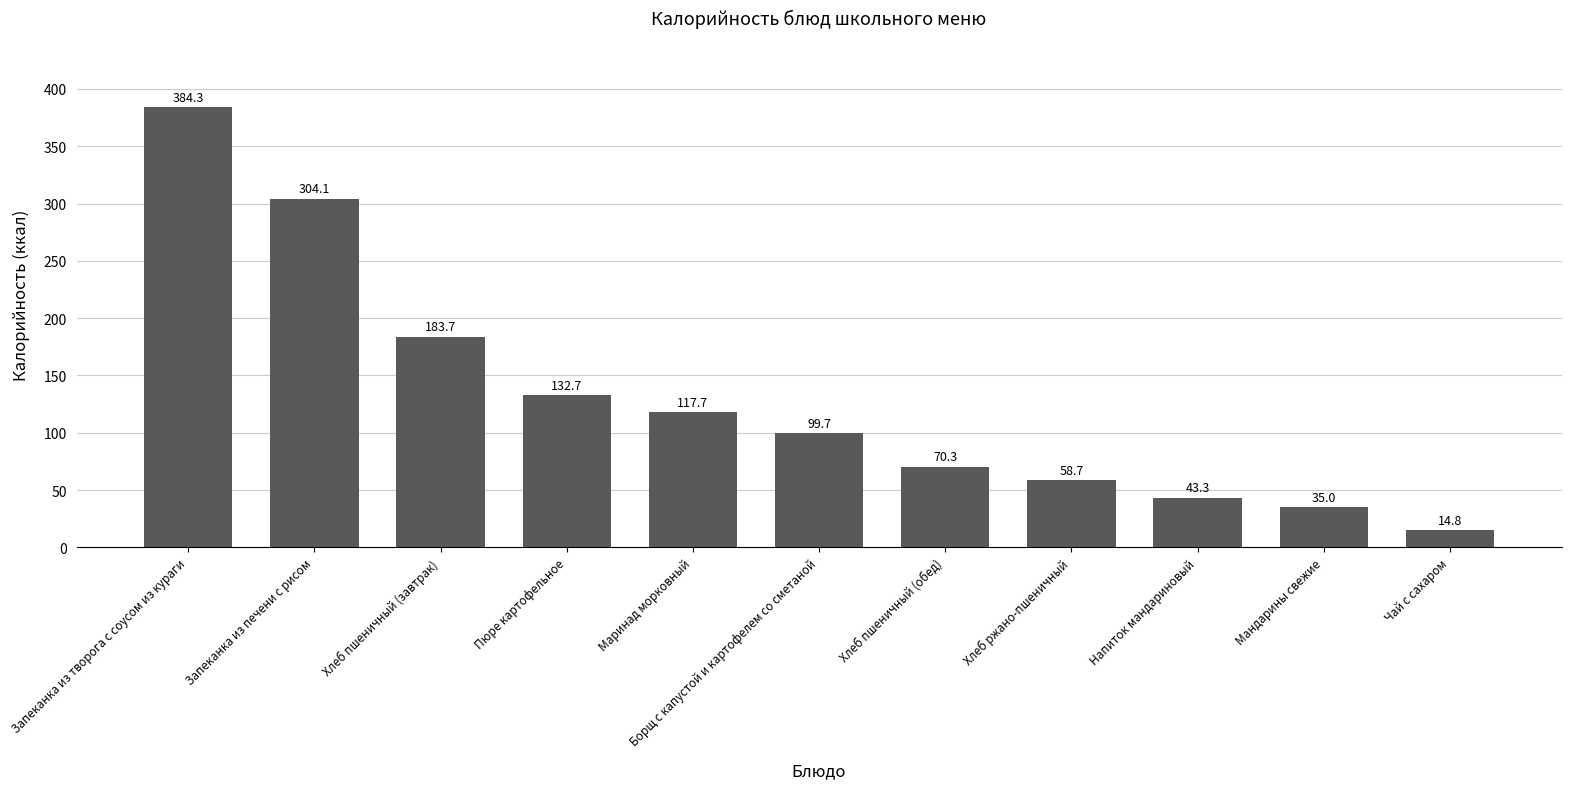

Reading left to right, transcribe all the data shown in this chart.

Запеканка из творога с соусом из кураги=384.3	Запеканка из печени с рисом=304.1	Хлеб пшеничный (завтрак)=183.7	Пюре картофельное=132.7	Маринад морковный=117.7	Борщ с капустой и картофелем со сметаной=99.7	Хлеб пшеничный (обед)=70.3	Хлеб ржано-пшеничный=58.7	Напиток мандариновый=43.3	Мандарины свежие=35.0	Чай с сахаром=14.8